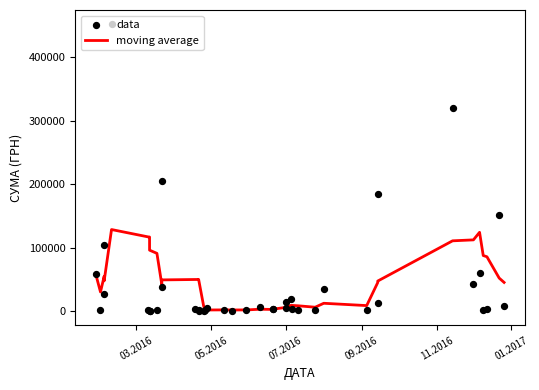

Which series reaches the maximum Y coordinate?

data